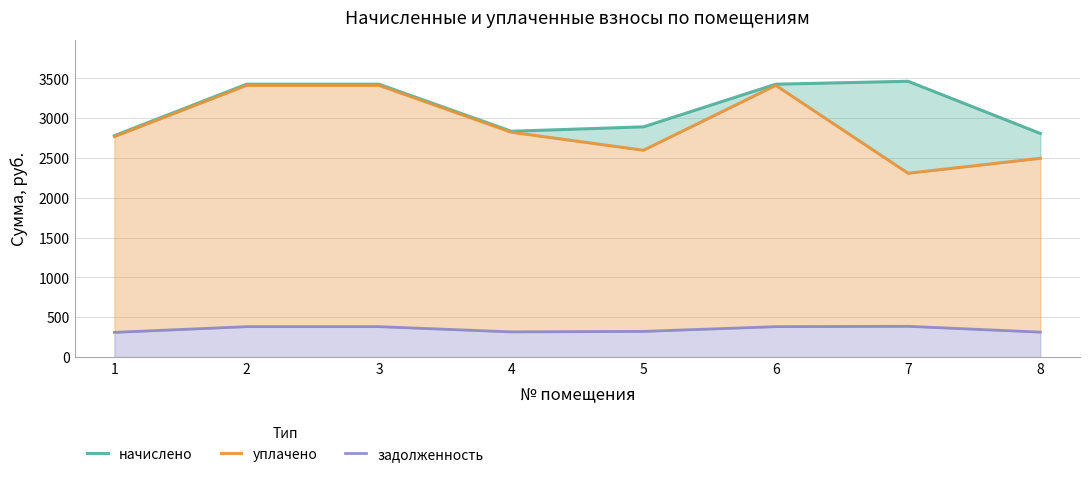

How many values in the задолженность series are below 380?

4